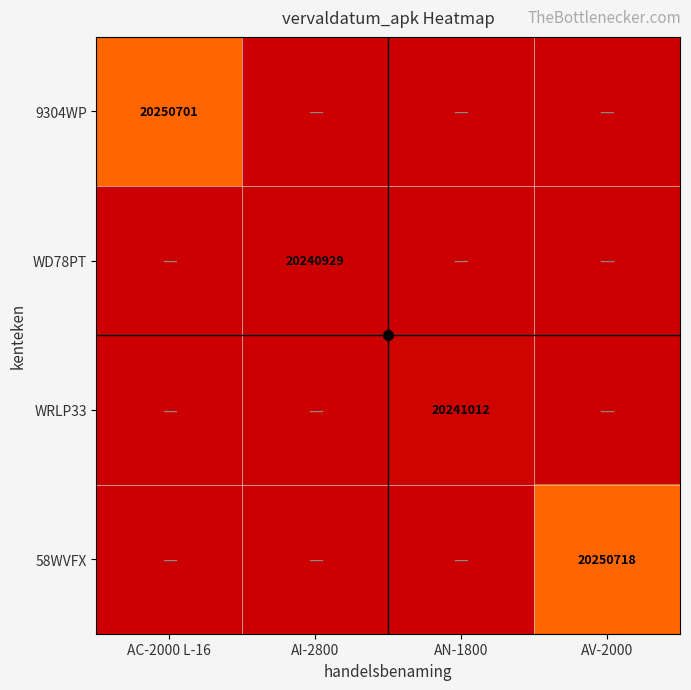

The value of WRLP33 at AV-2000 is 0.0. True or false?

False